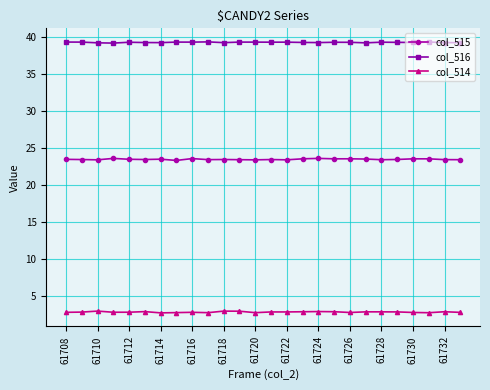

What is the value of the col_515 point at the 12th from the left?

23.4